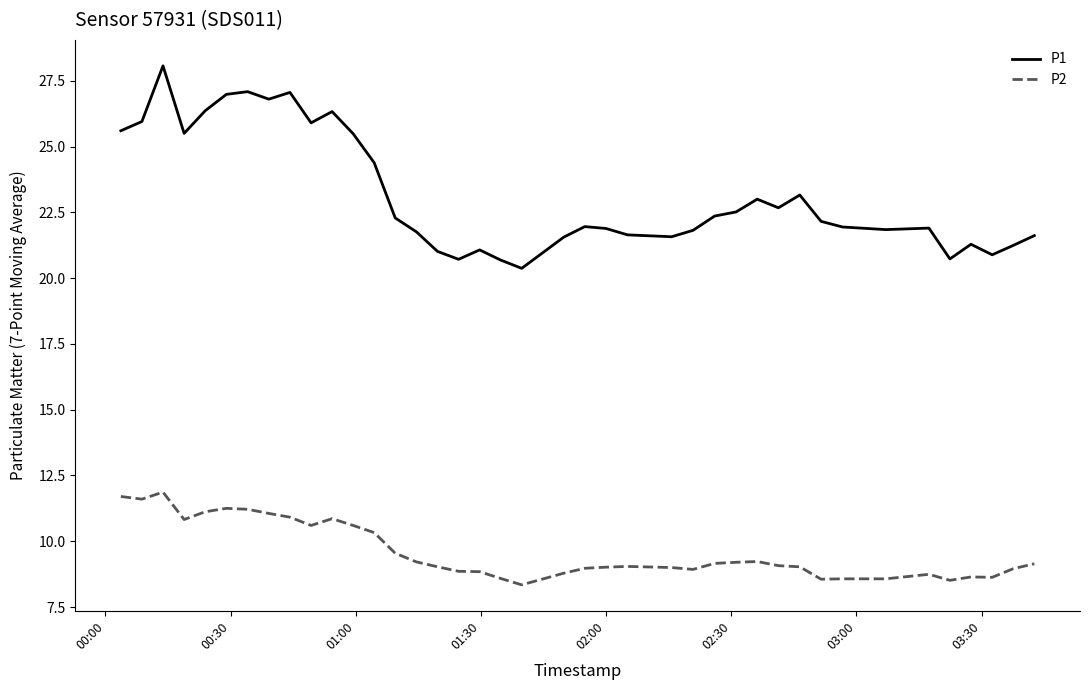

Which series has the widest spread of values?

P1